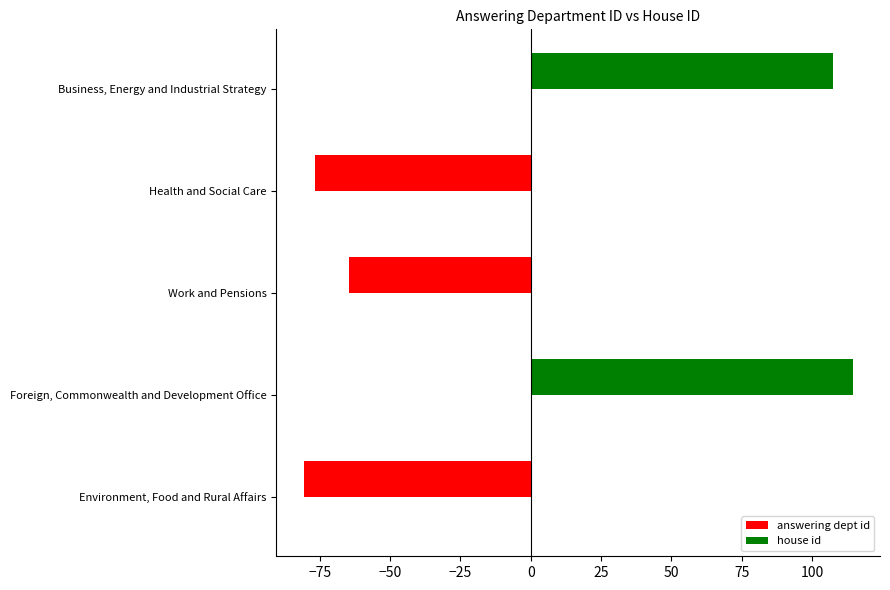

What is the difference between the second highest and second lowest values?

184.0